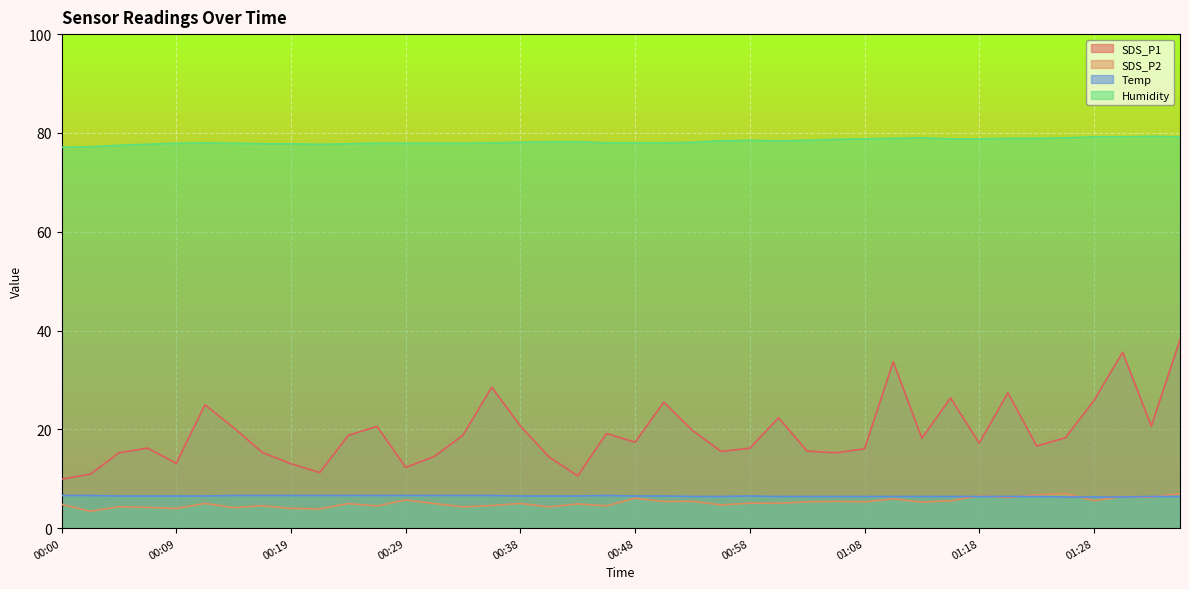

What is the difference between the highest and lowest values at 00:38?

73.1